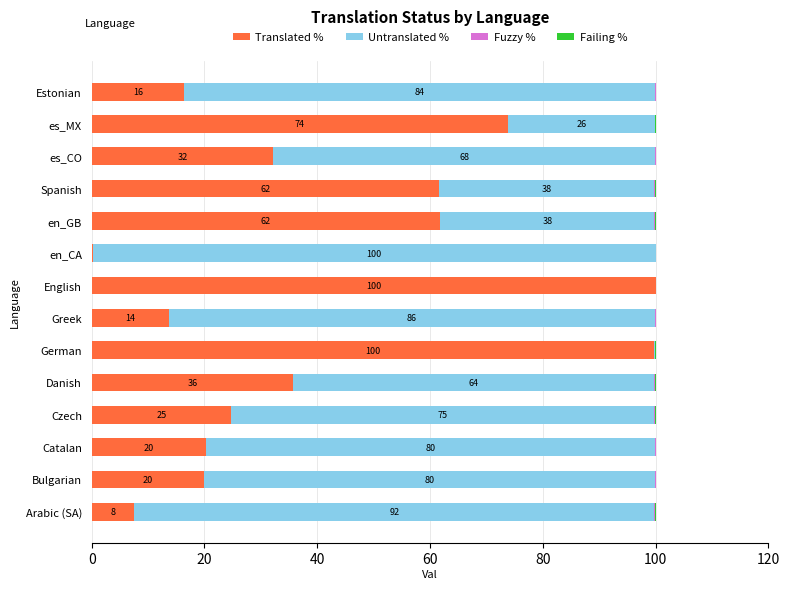

What is the maximum value for Translated %?

100.0